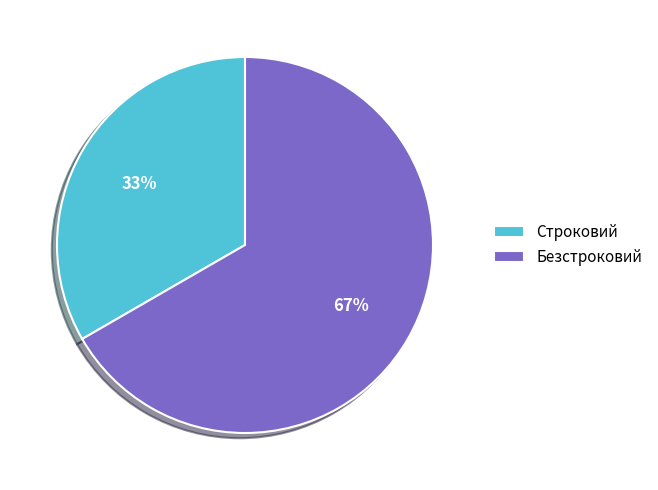

Is it true that Безстроковий is 55% of the pie?

False